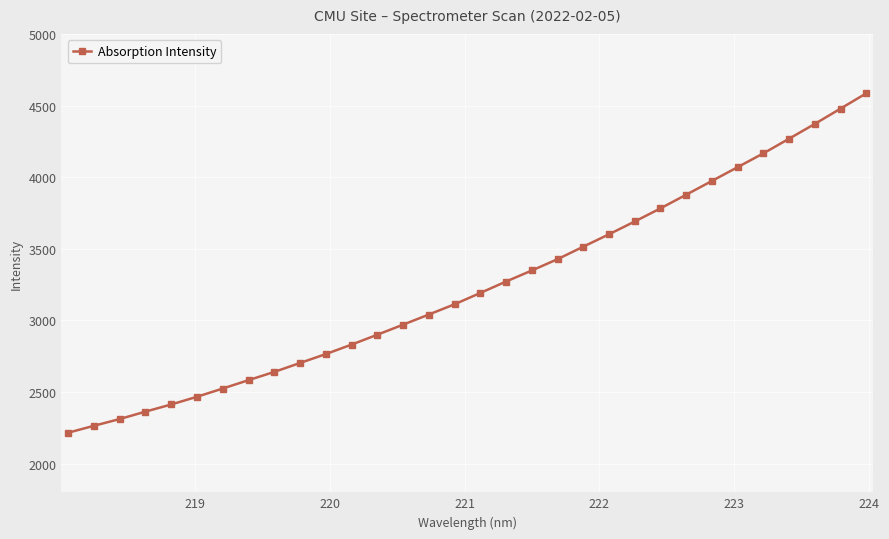

What is the sum of all values?

103726.0